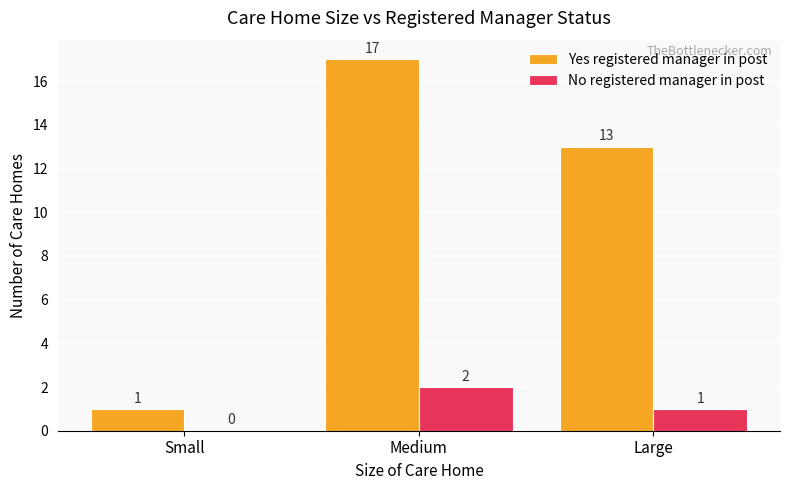

At which category is the sum across all series the highest?

Medium